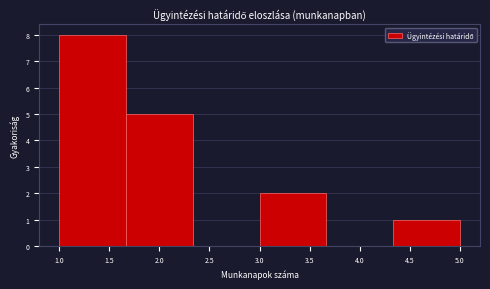

Reading left to right, transcribe this chart: for each bar, give the range it covers on the x-axis and its height. Neither the bar edges nor the heights are printed on the chart, so give them approximately, as read against the axes.

1.00 to 1.65: 8
1.65 to 2.35: 5
2.35 to 3.00: 0
3.00 to 3.65: 2
3.65 to 4.35: 0
4.35 to 5.00: 1